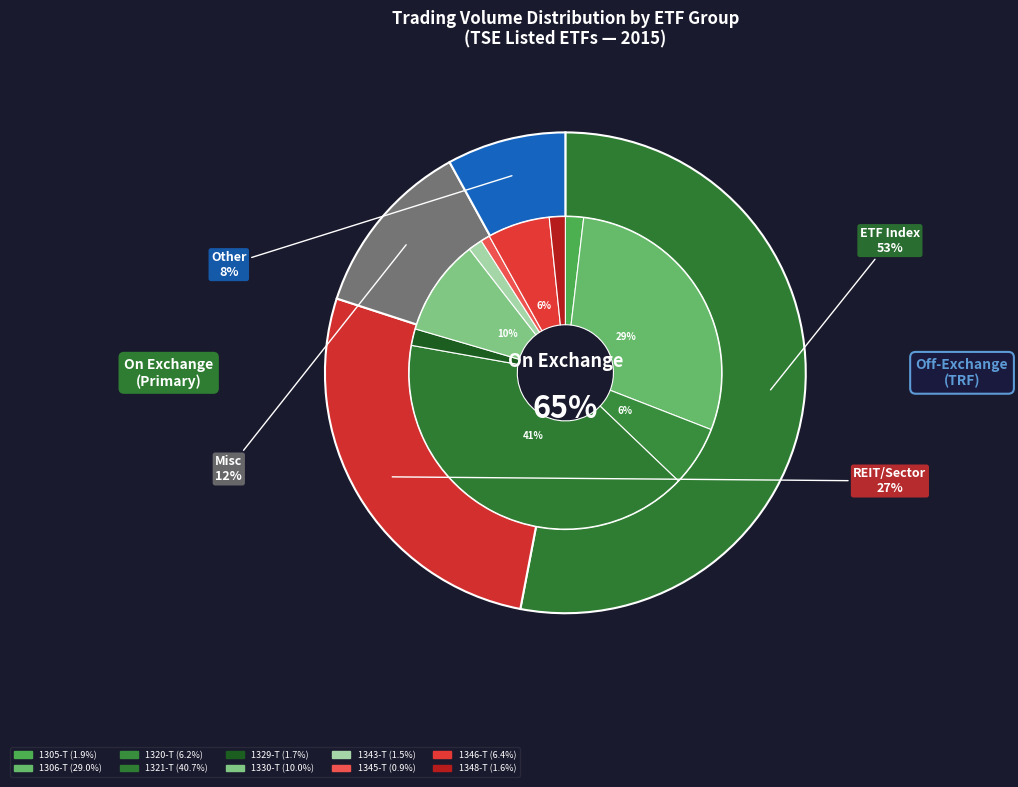

Rank the categories by value from lowest to highest.

1345-T, 1343-T, 1348-T, 1329-T, 1305-T, 1320-T, 1346-T, 1330-T, 1306-T, 1321-T